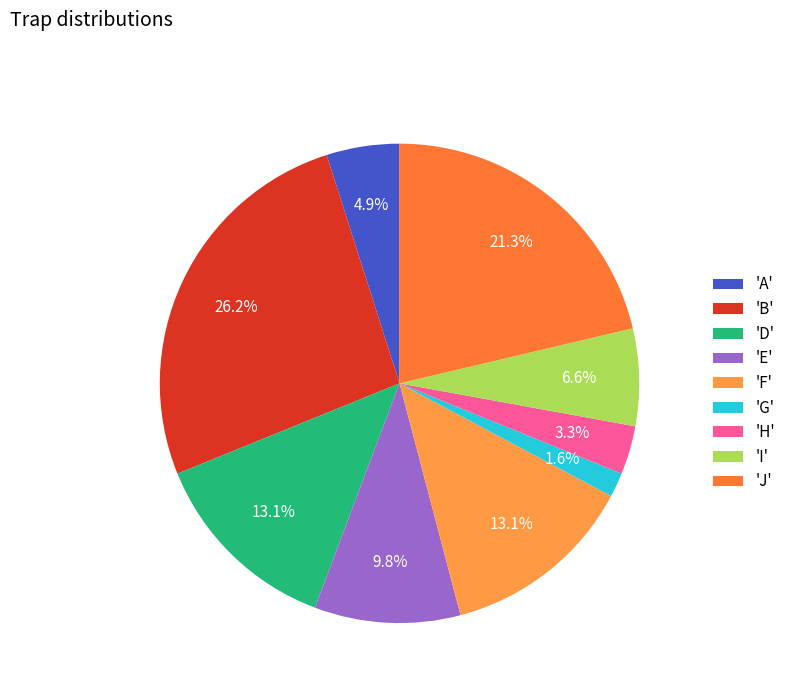

How many segments does this pie chart have?

9